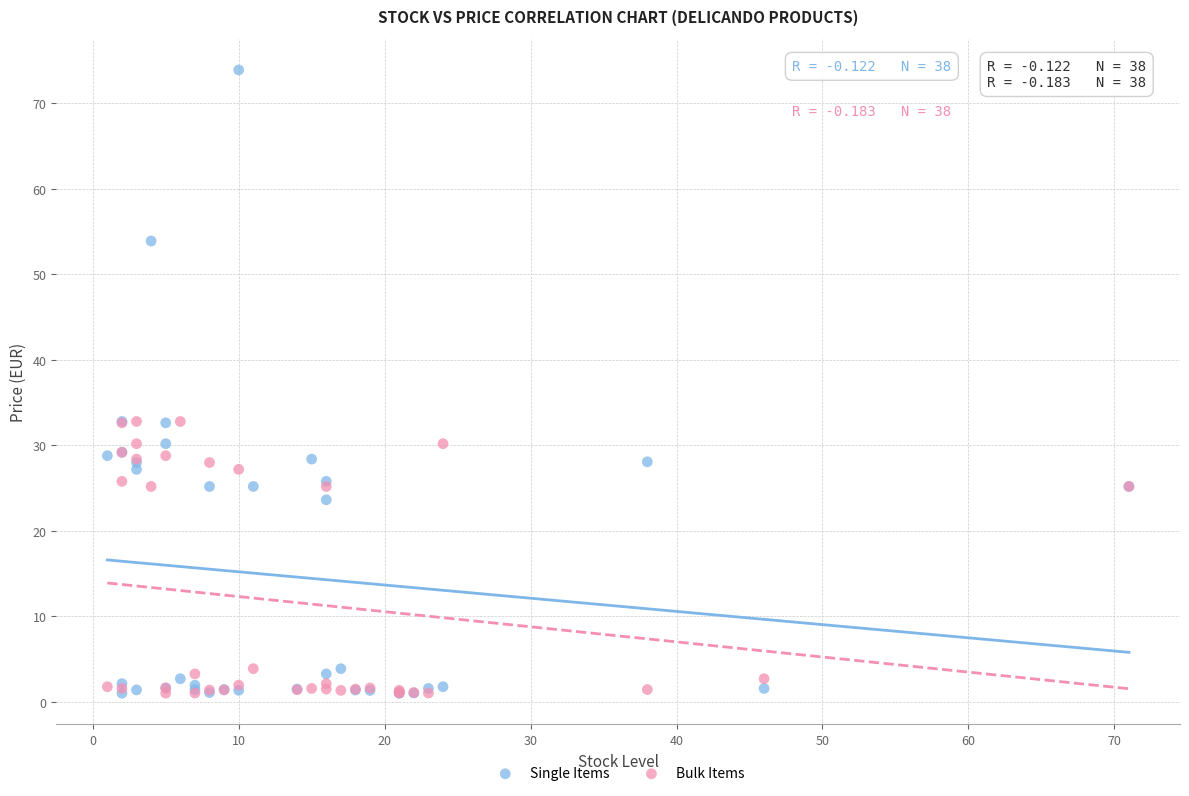

In the Bulk Items series, what Y value is closest to 16?

25.2